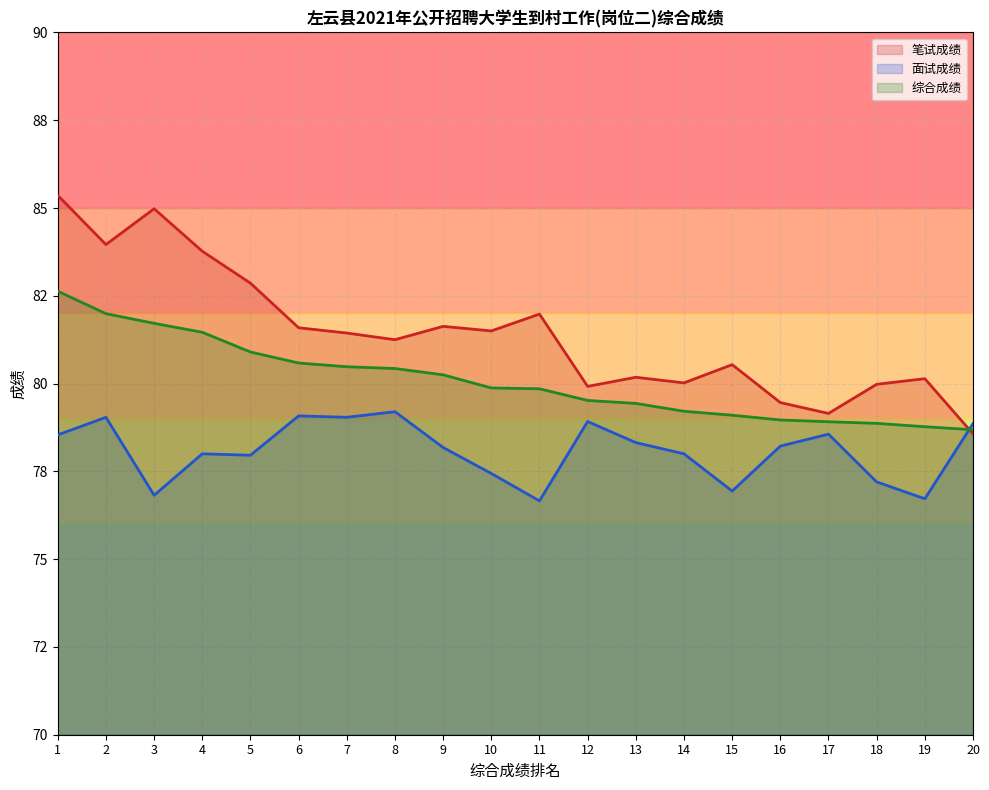

What is the difference between the 面试成绩 values at 12 and 8?

0.3